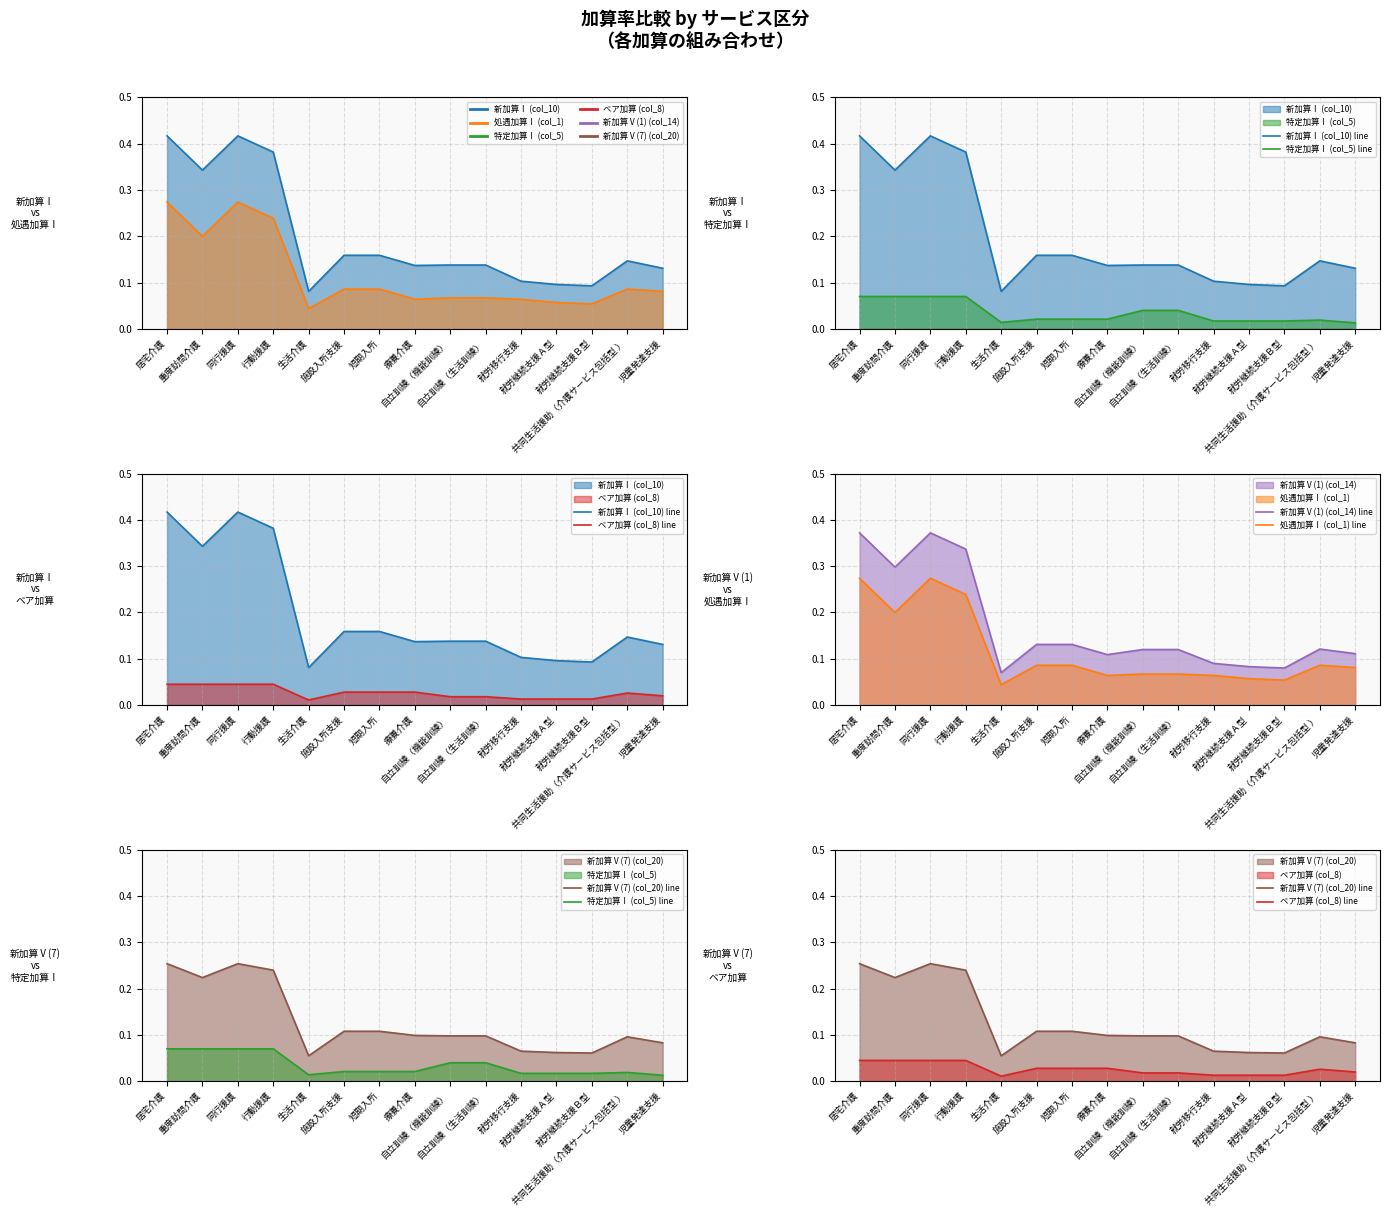

What is the total value across all series at 就労継続支援Ｂ型?

0.3